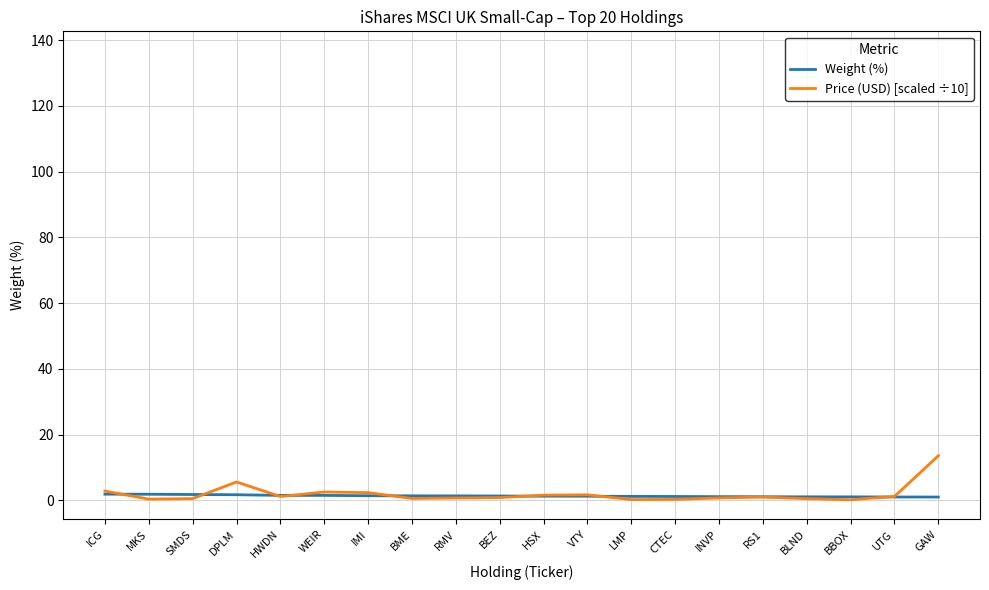

Which series has the widest spread of values?

Price (USD) [scaled ÷10]